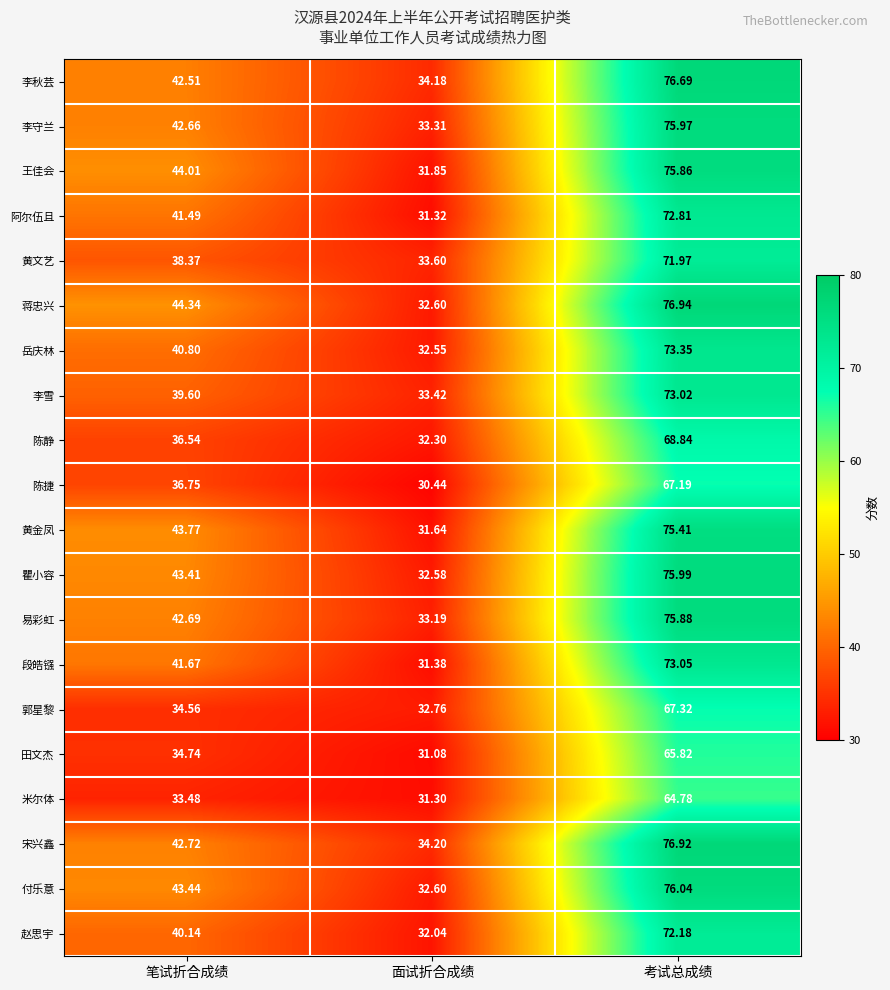

Is the value of 瞿小容 at 考试总成绩 greater than the value of 岳庆林 at 考试总成绩?

Yes